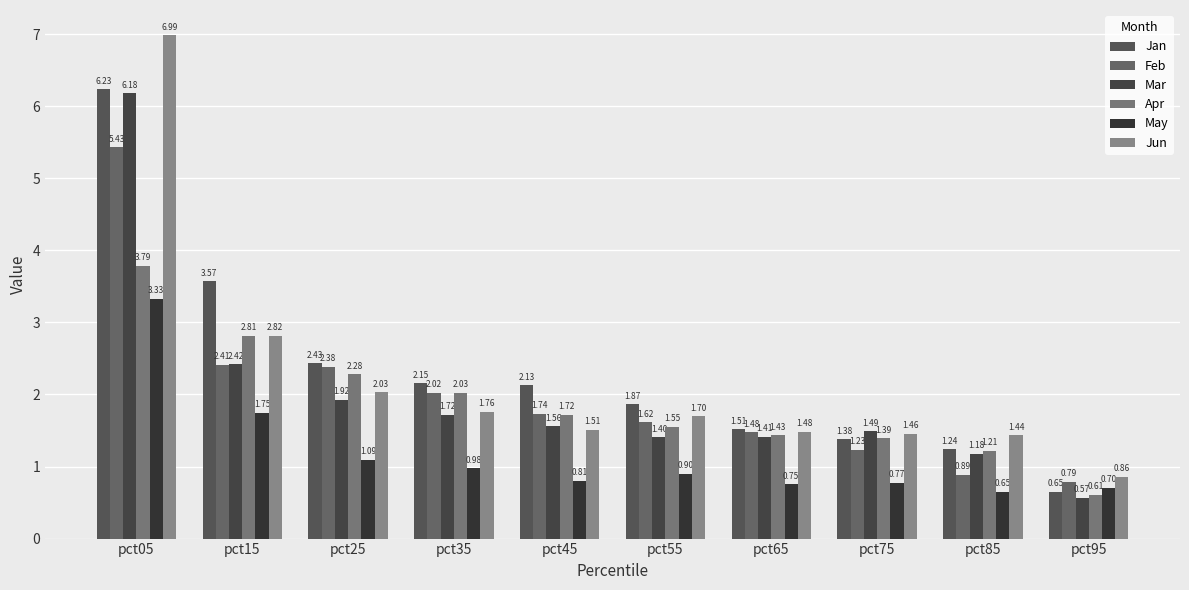

What is the value of the May bar at the 7th from the left?

0.8